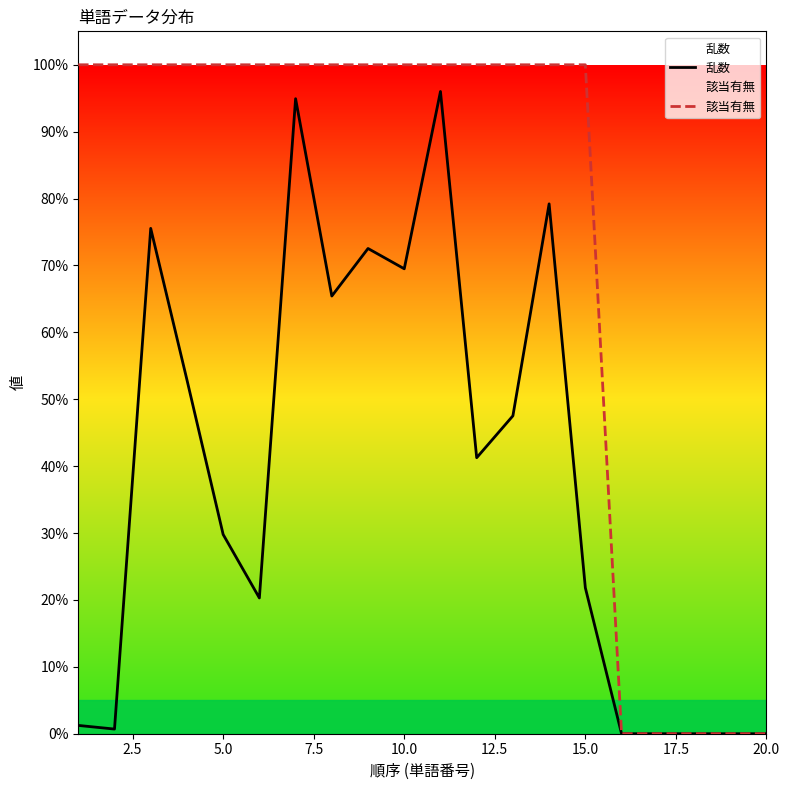

What is the difference between the maximum and minimum values in the 該当有無 series?

1.0